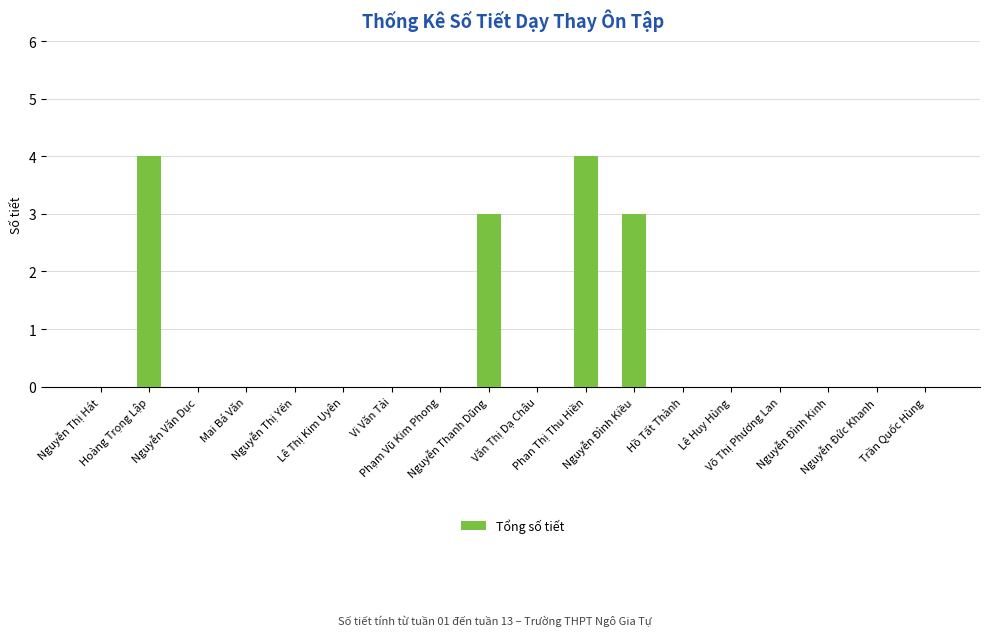

The value at Nguyễn Thị Yến is -3. True or false?

False